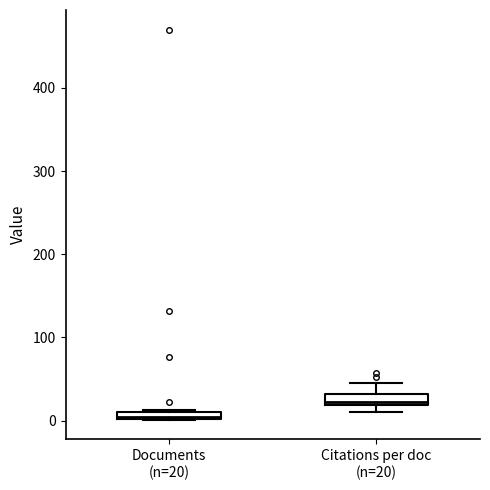

Where is the lower edge of the box for Documents (n=20) on the y-axis? The values are not printed on the chart, so give them approximately, as read against the axis.

0